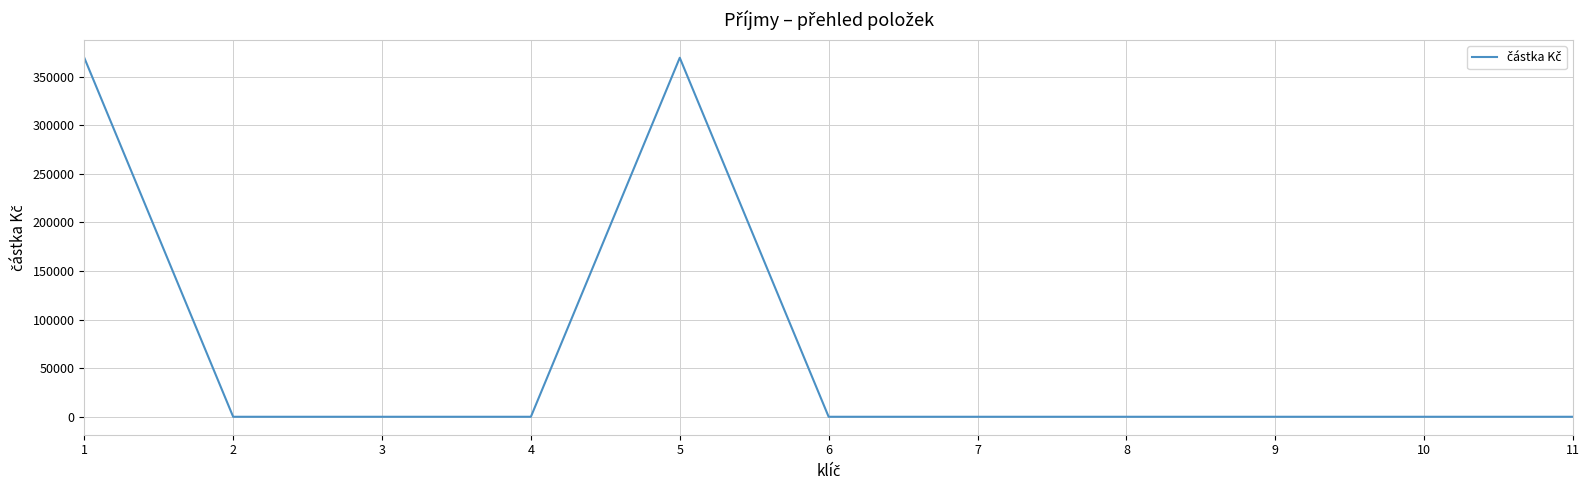

Is it true that the value at 9 is 0?

True